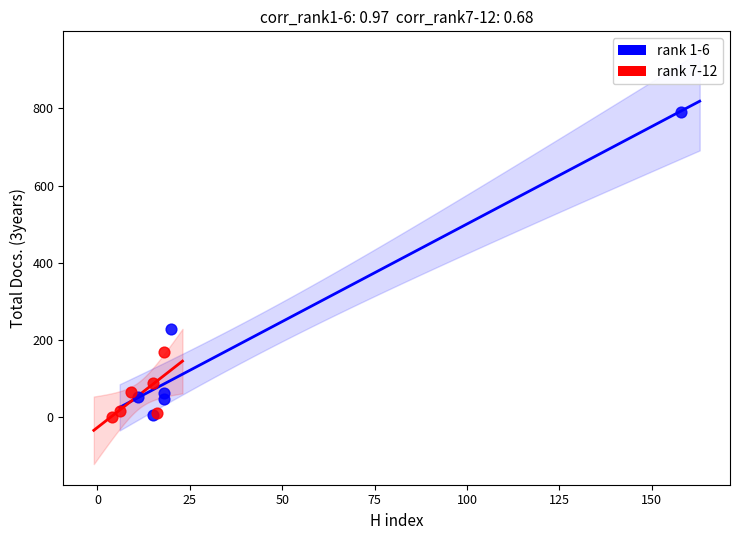

Which series contains the highest Y value?

rank 1-6